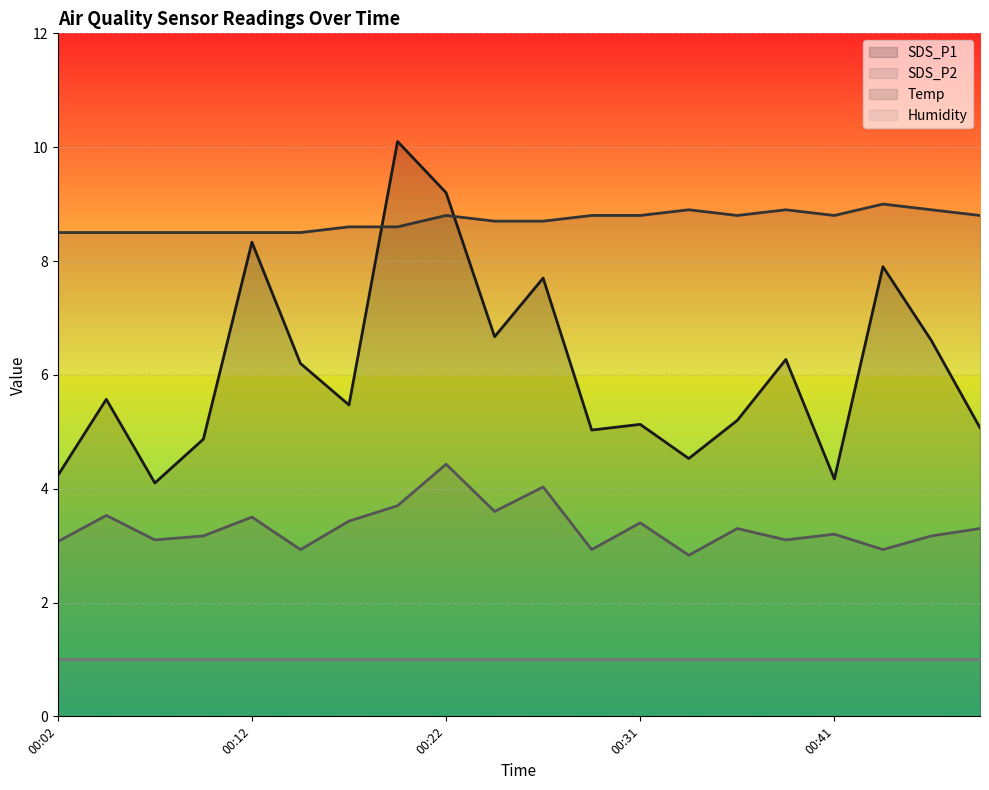

List the series in order of their peak value, highest first.

SDS_P1, Temp, SDS_P2, Humidity